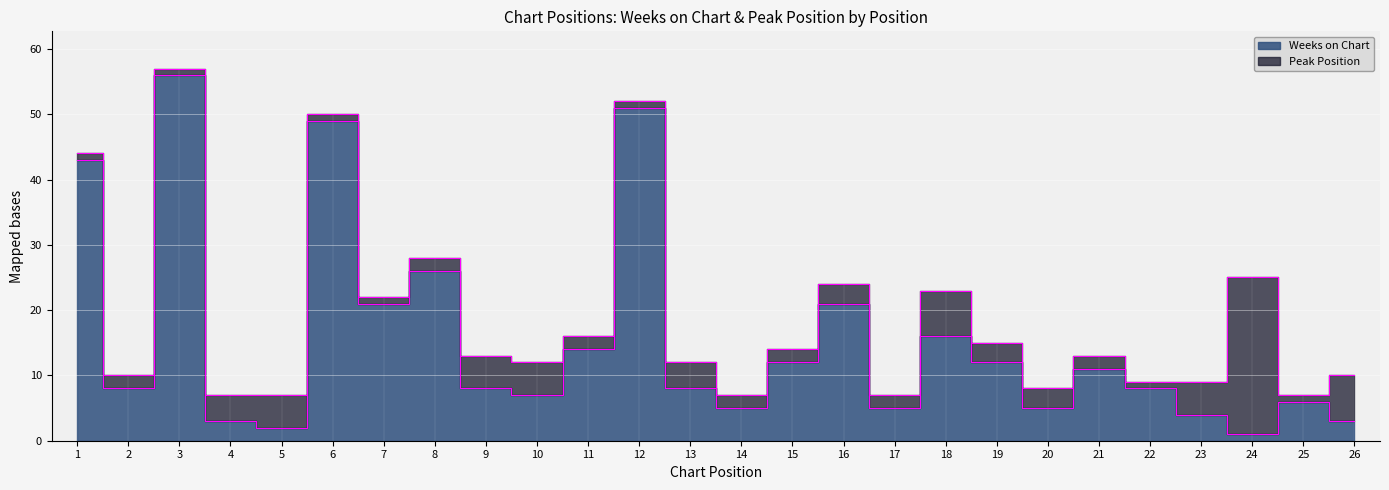

Between 22 and 20, which is larger?

22